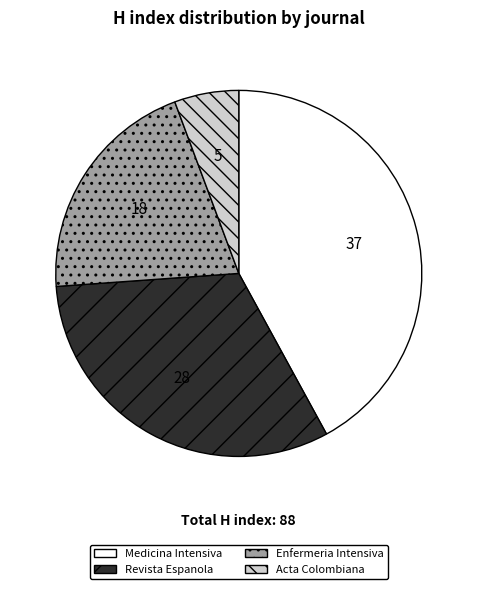

Which has a higher value, Acta Colombiana or Enfermeria Intensiva?

Enfermeria Intensiva